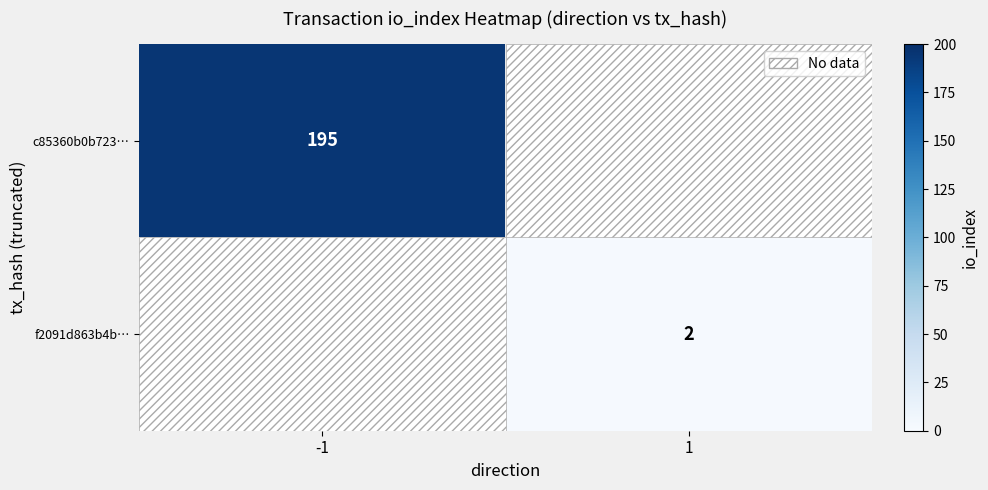

Is it true that c85360b0b723… equals 113 at -1?

False